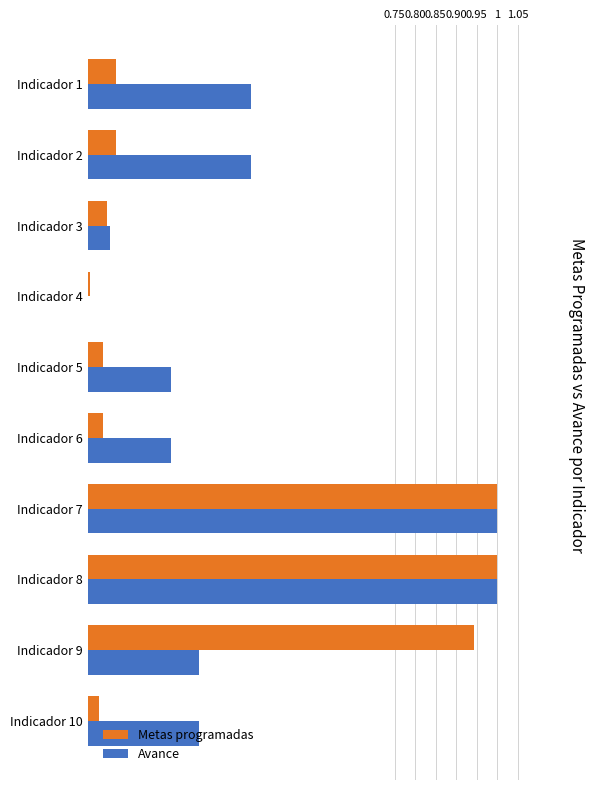

What is the average value of the Avance series?

0.4